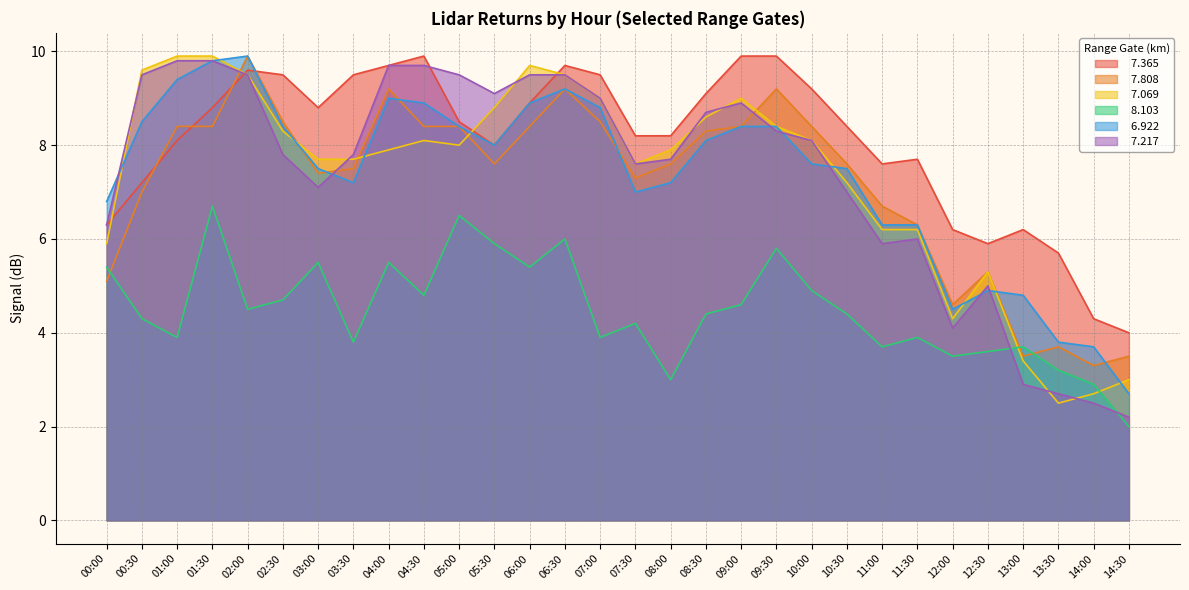

Is it true that   7.808 equals 8.4 at 01:00?

True